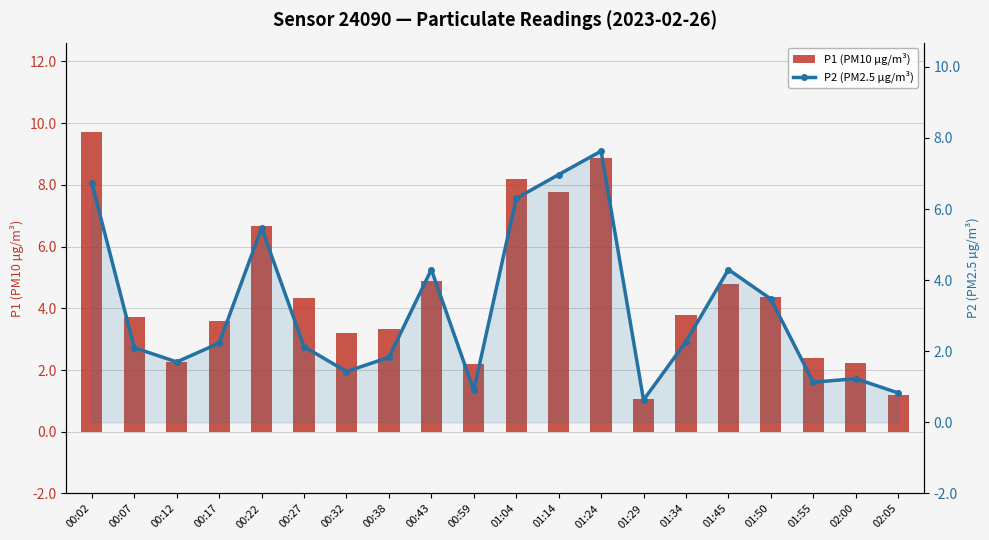

What is the difference between the P1 (PM10 µg/m³) values at 01:45 and 00:43?

0.1